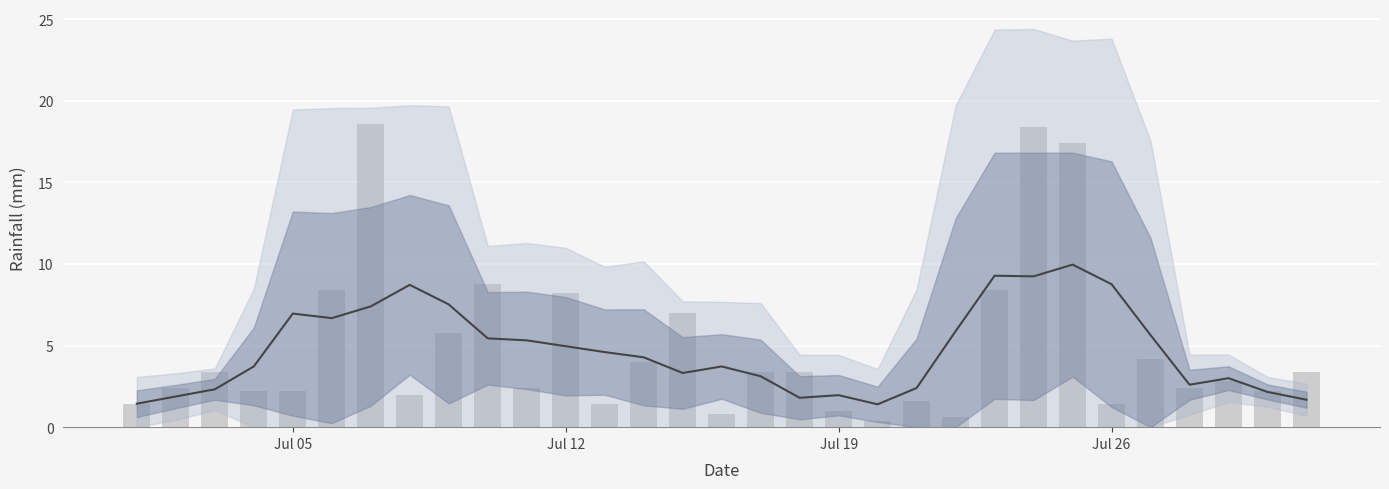

The chart shows a value of 1.8 at Jul 19. True or false?

False